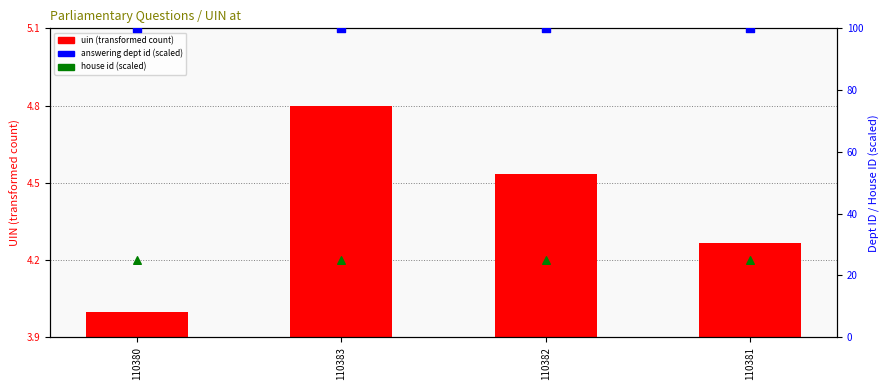

Which series has the widest spread of Y values?

uin (transformed count)